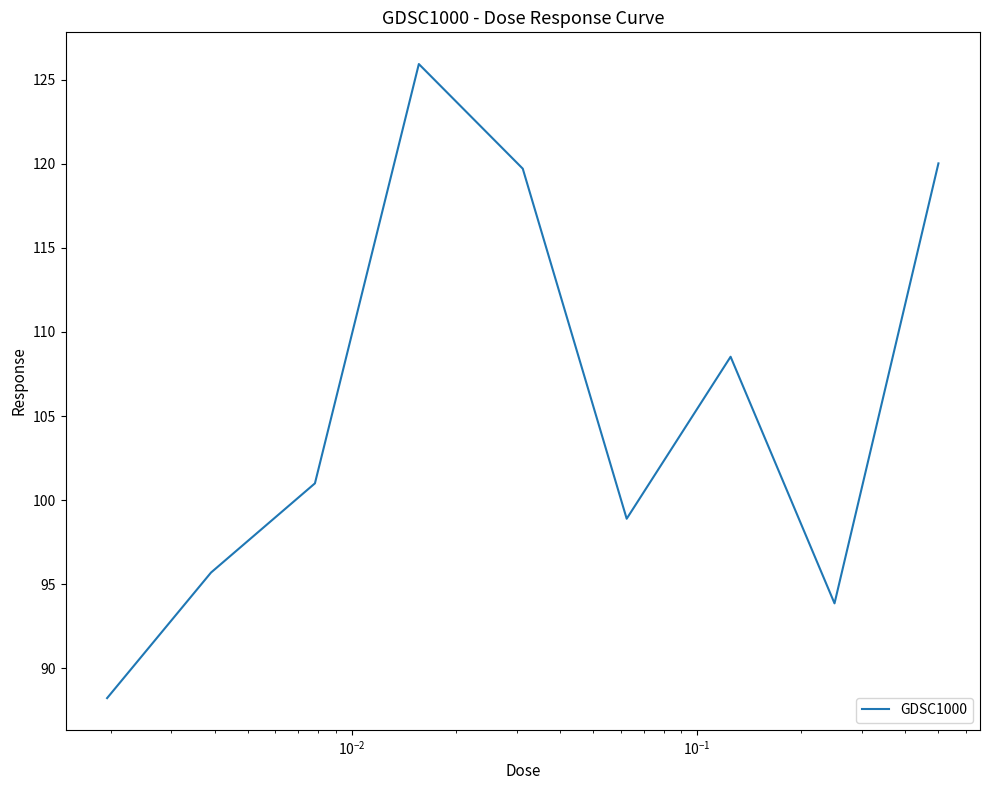

True or false: the data has more than 2 interior local peaks.

False